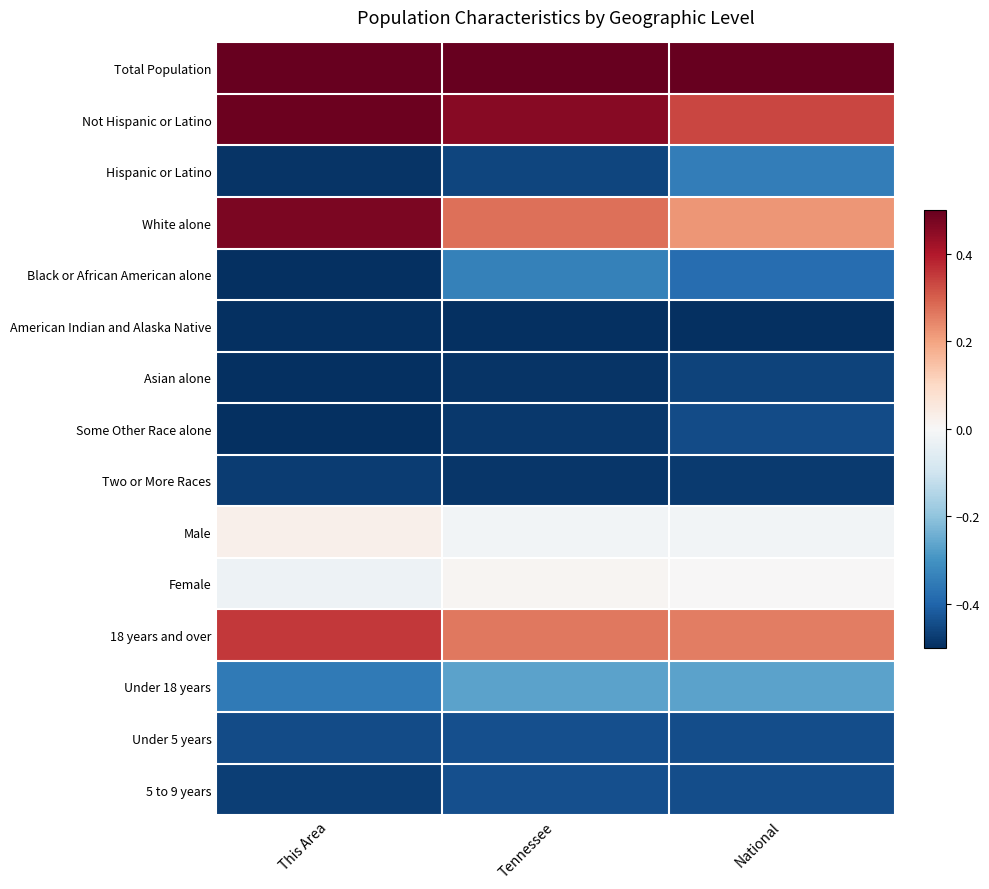

At This Area, list the series in order from smallest to largest.

Black or African American alone, American Indian and Alaska Native, Asian alone, Some Other Race alone, Hispanic or Latino, Two or More Races, 5 to 9 years, Under 5 years, Under 18 years, Female, Male, 18 years and over, White alone, Not Hispanic or Latino, Total Population